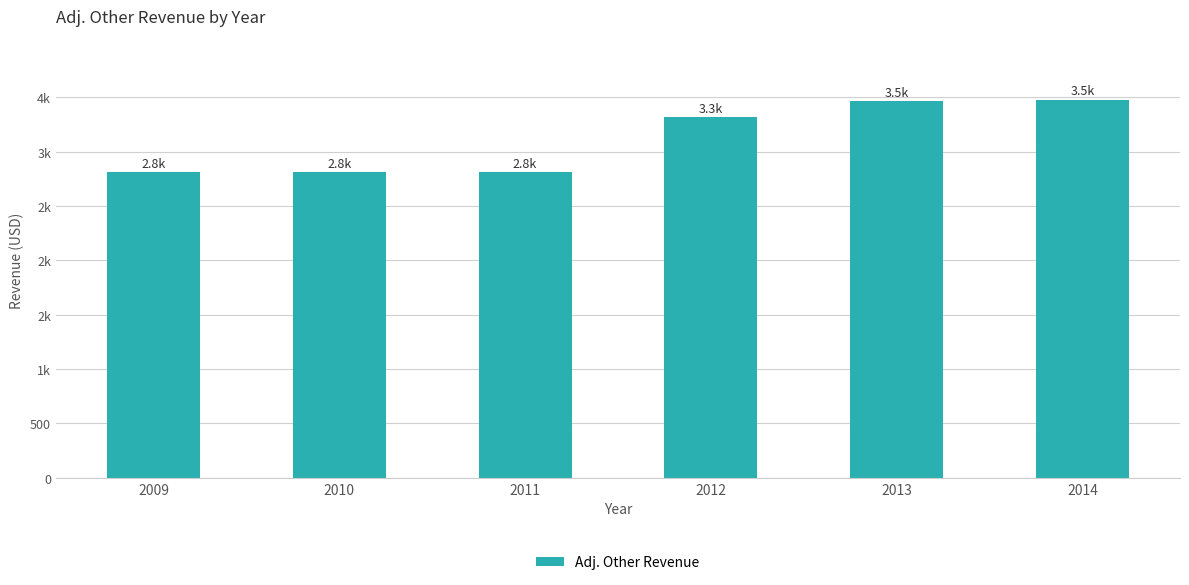

Reading left to right, list all the values displayed in this chart.

2813.6	2813.1	2812.3	3314.7	3464.0	3478.2